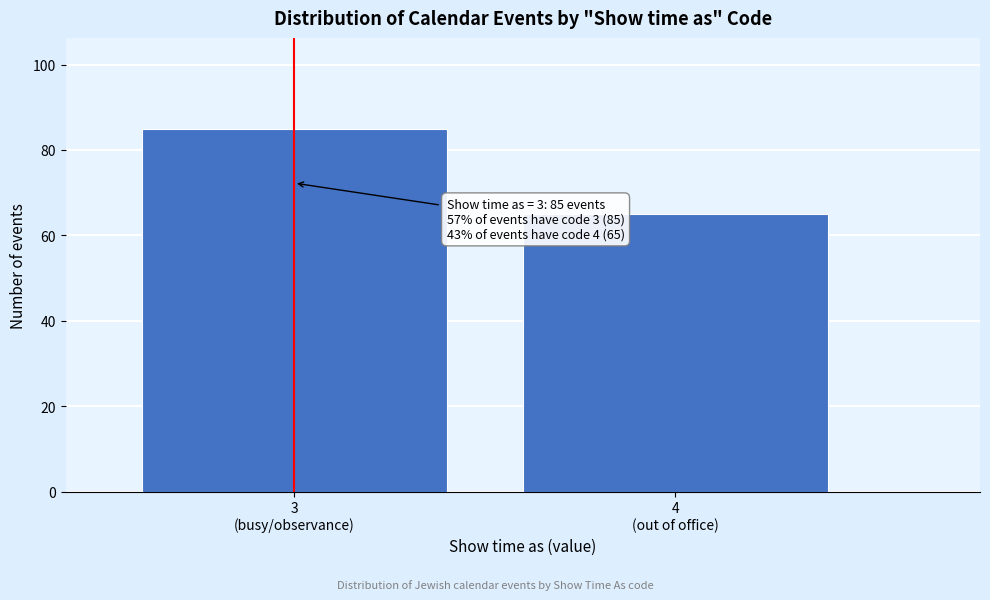

Reading right to left, transcribe all the data shown in this chart.

65	85